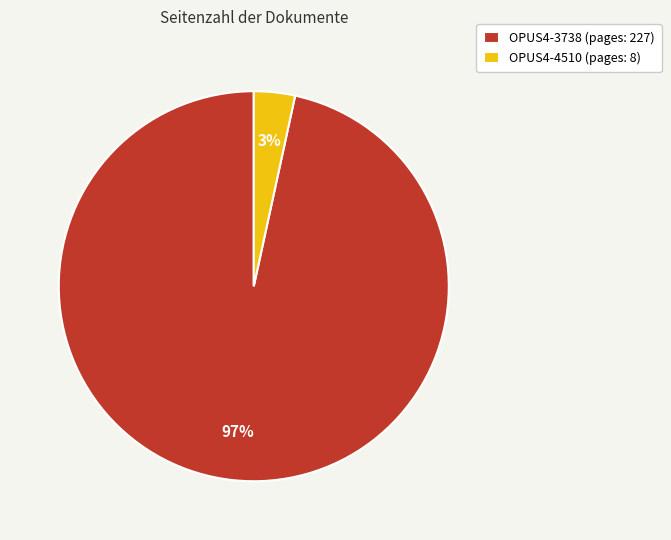

To the nearest percent, what is the average slice percentage?

50%